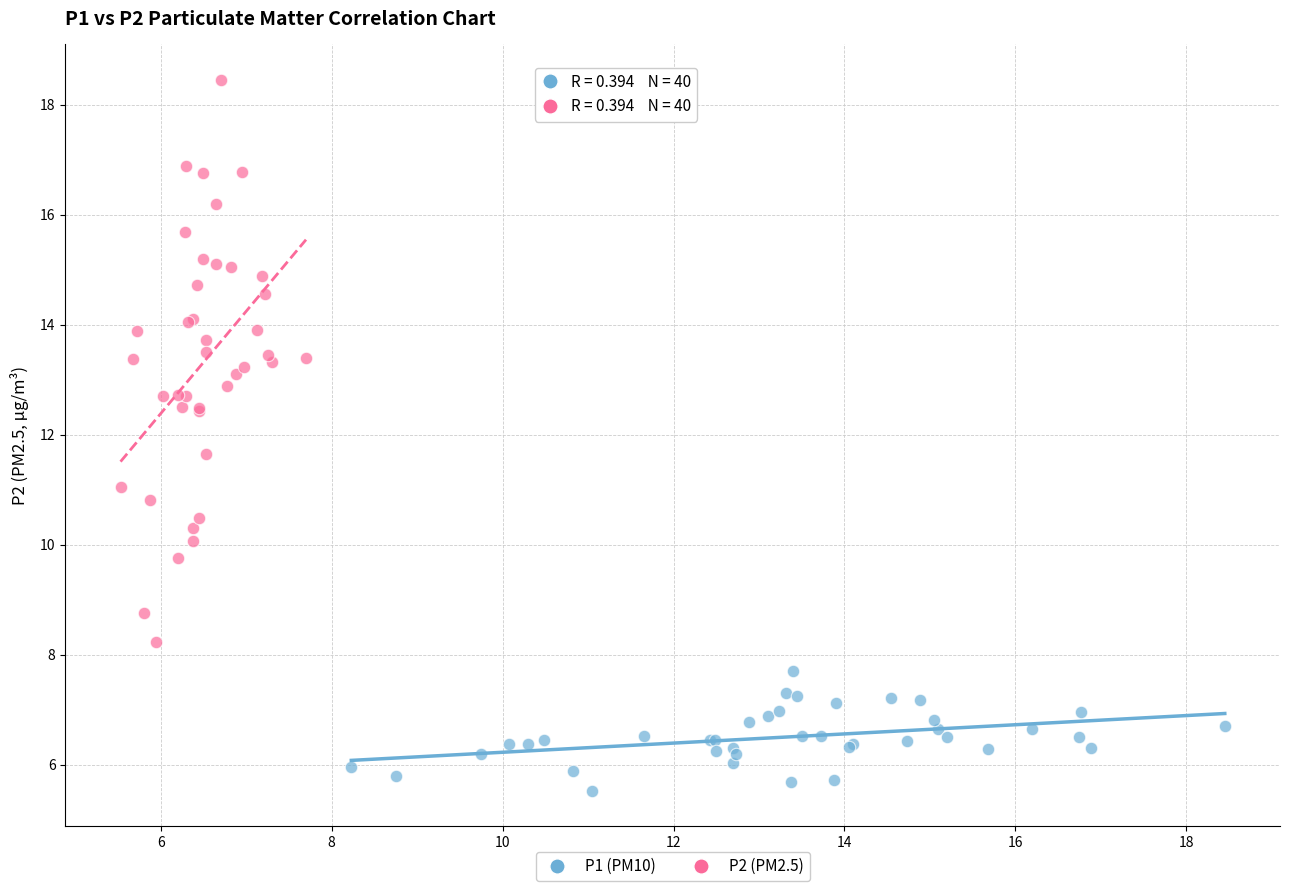

What are all the series names shown in the legend?

P1 (PM10), P2 (PM2.5)